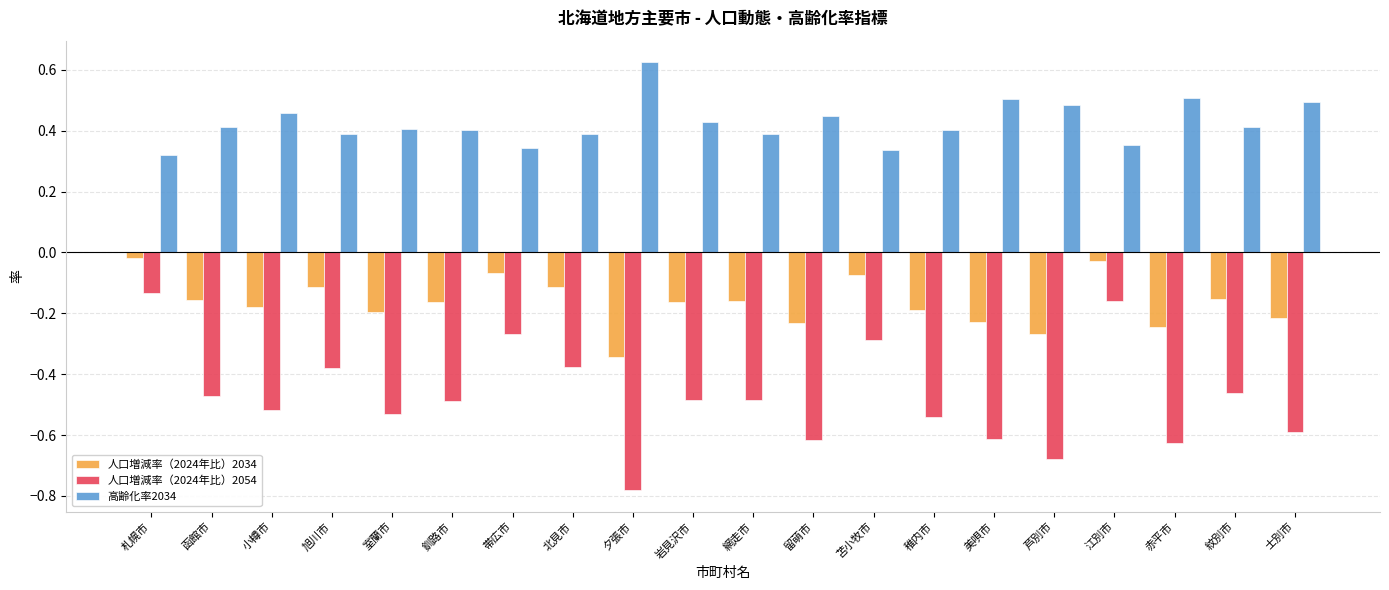

Which series has the largest total across all categories?

高齢化率2034